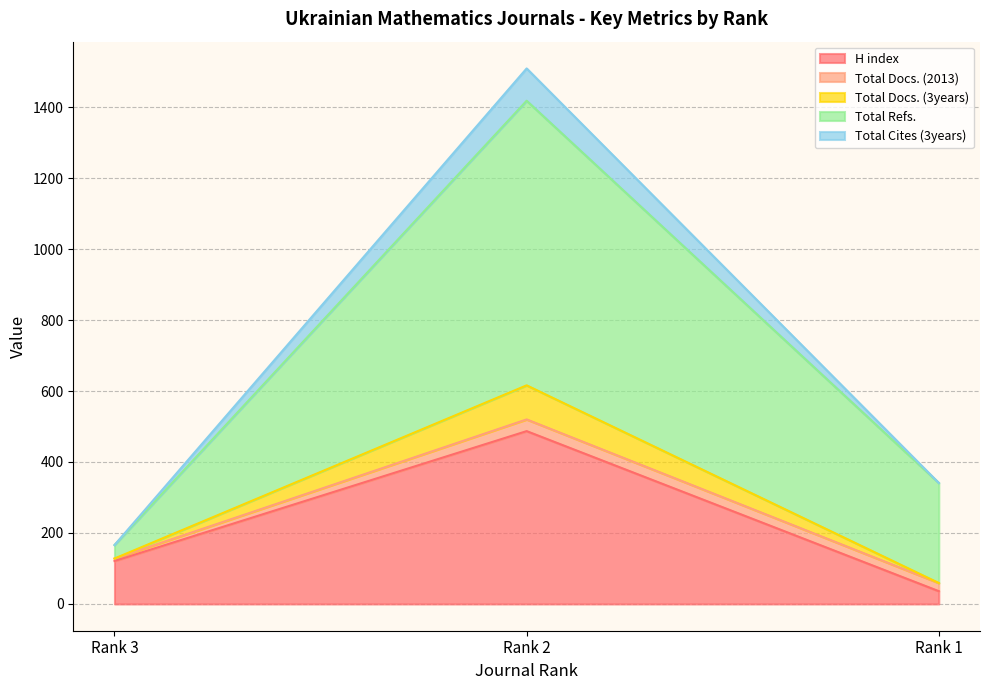

How many data points in Total Cites (3years) are less than 341?

1